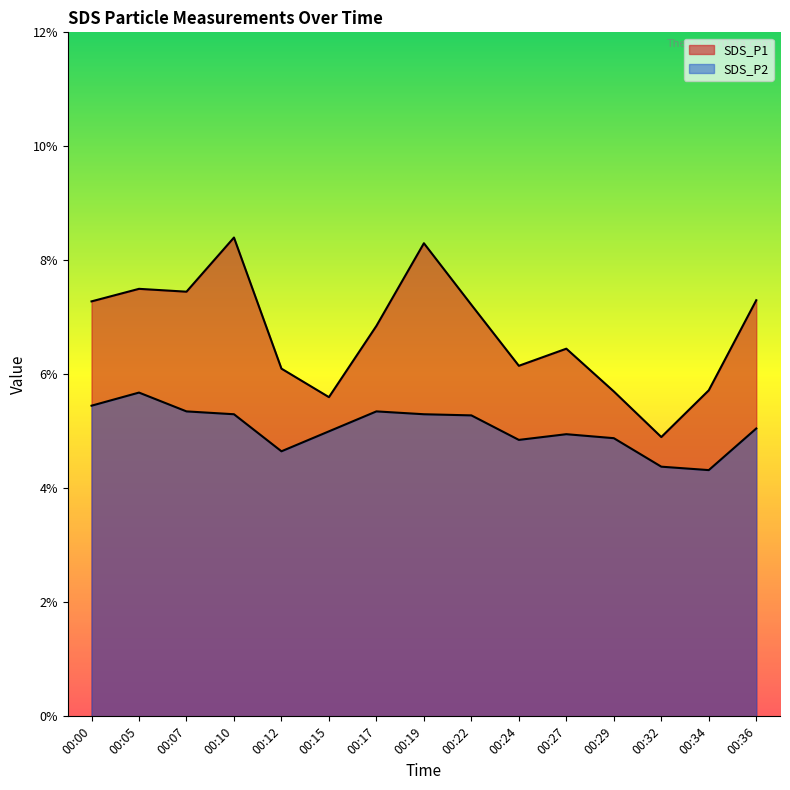

Is it true that SDS_P2 equals 2.0 at 00:05?

False